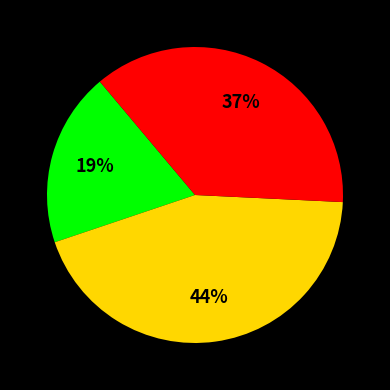

To the nearest percent, what is the average slice percentage?

33%